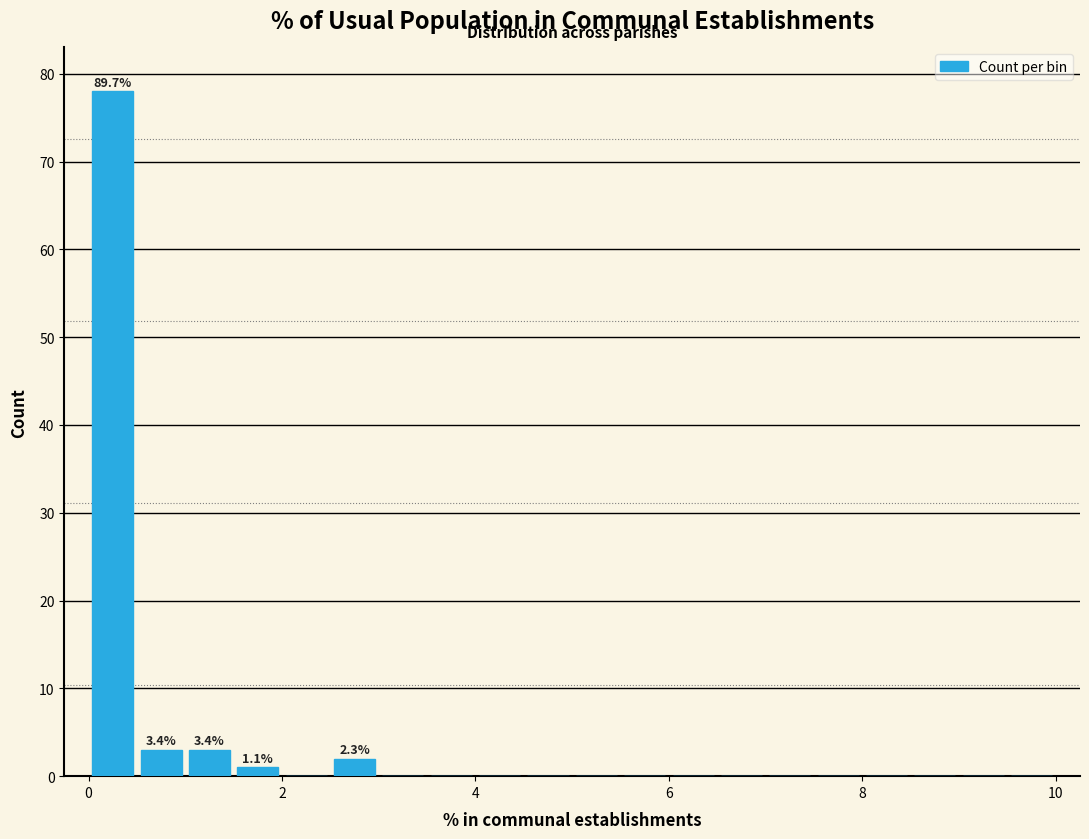

Around what value on the x-axis is the tallest bar? Give the approximate position of its centre, as read against the axis.

0.2